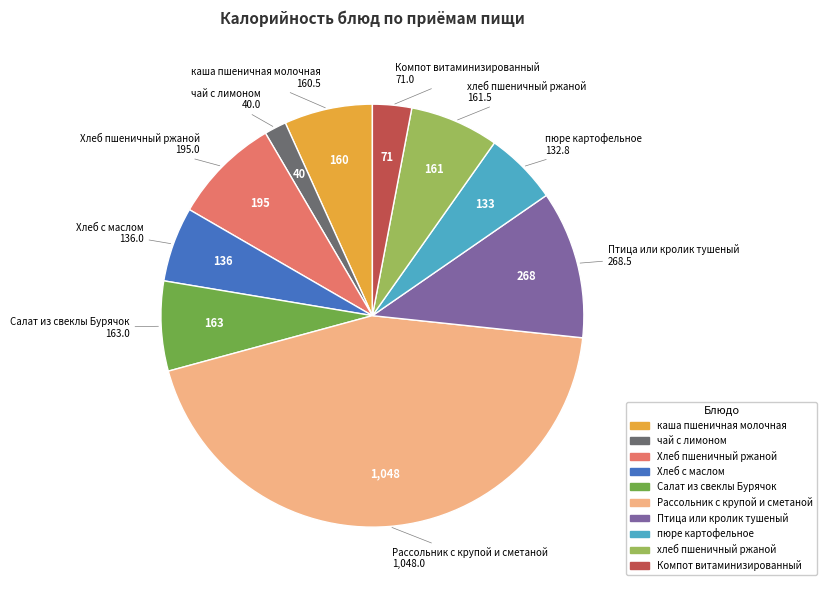

The Хлеб с маслом slice represents 6% of the pie. True or false?

True